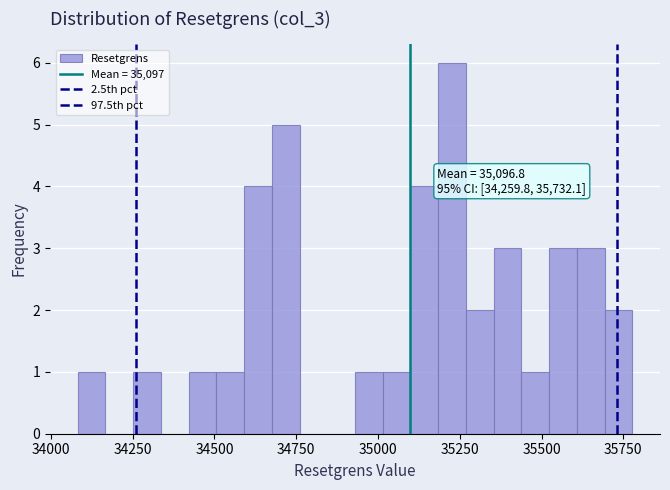

Around what value on the x-axis is the tallest bar? Give the approximate position of its centre, as read against the axis.

35250